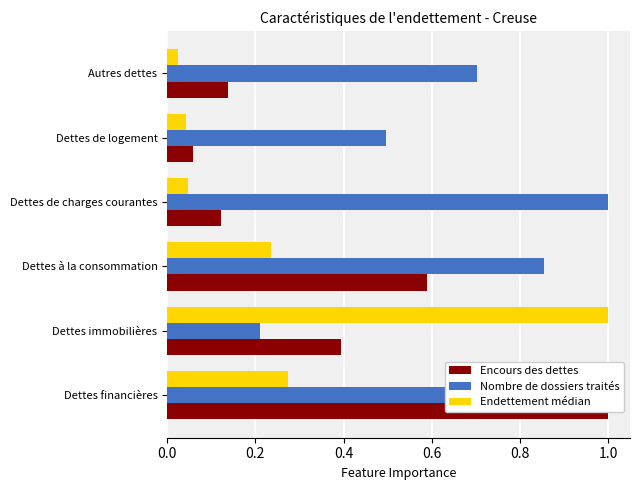

What is the total value across all series at Dettes immobilières?

1.6